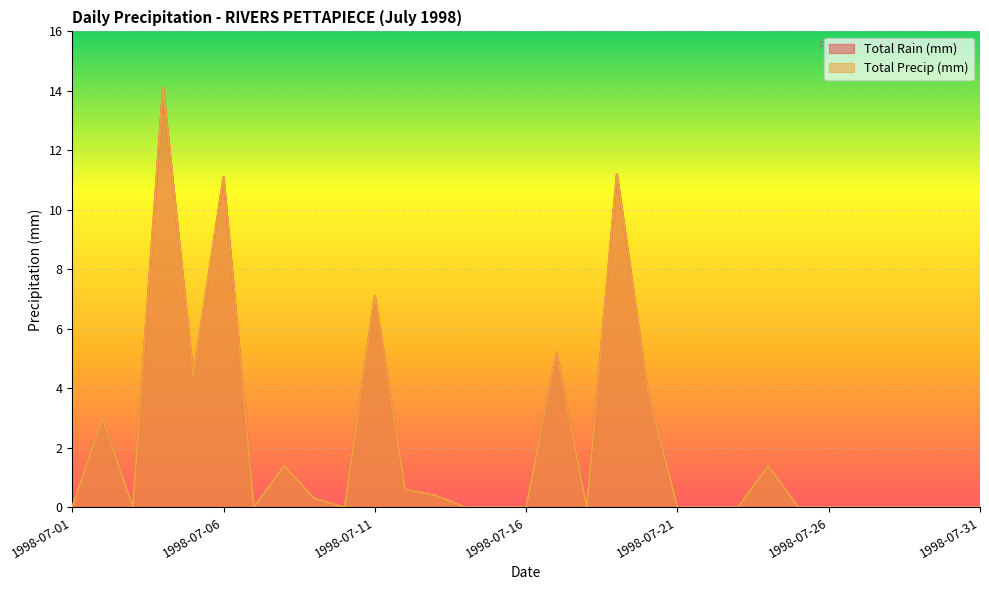

Reading left to right, what are all the values shown in this chart?

Total Rain (mm): 0.0	3.0	0.0	14.1	4.4	11.1	0.0	1.4	0.3	0.0	7.1	0.6	0.4	0.0	0.0	0.0	5.2	0.0	11.2	4.0	0.0	0.0	0.0	1.4	0.0	0.0	0.0	0.0	0.0	0.0	0.0
Total Precip (mm): 0.0	3.0	0.0	14.1	4.4	11.1	0.0	1.4	0.3	0.0	7.1	0.6	0.4	0.0	0.0	0.0	5.2	0.0	11.2	4.0	0.0	0.0	0.0	1.4	0.0	0.0	0.0	0.0	0.0	0.0	0.0